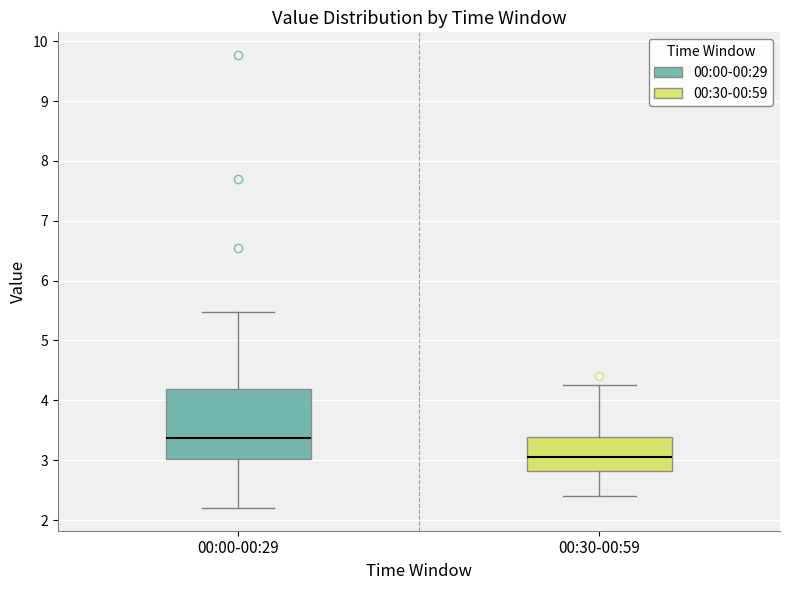

Comparing the boxes themselves (not the whiskers), which one is the tallest?

00:00-00:29